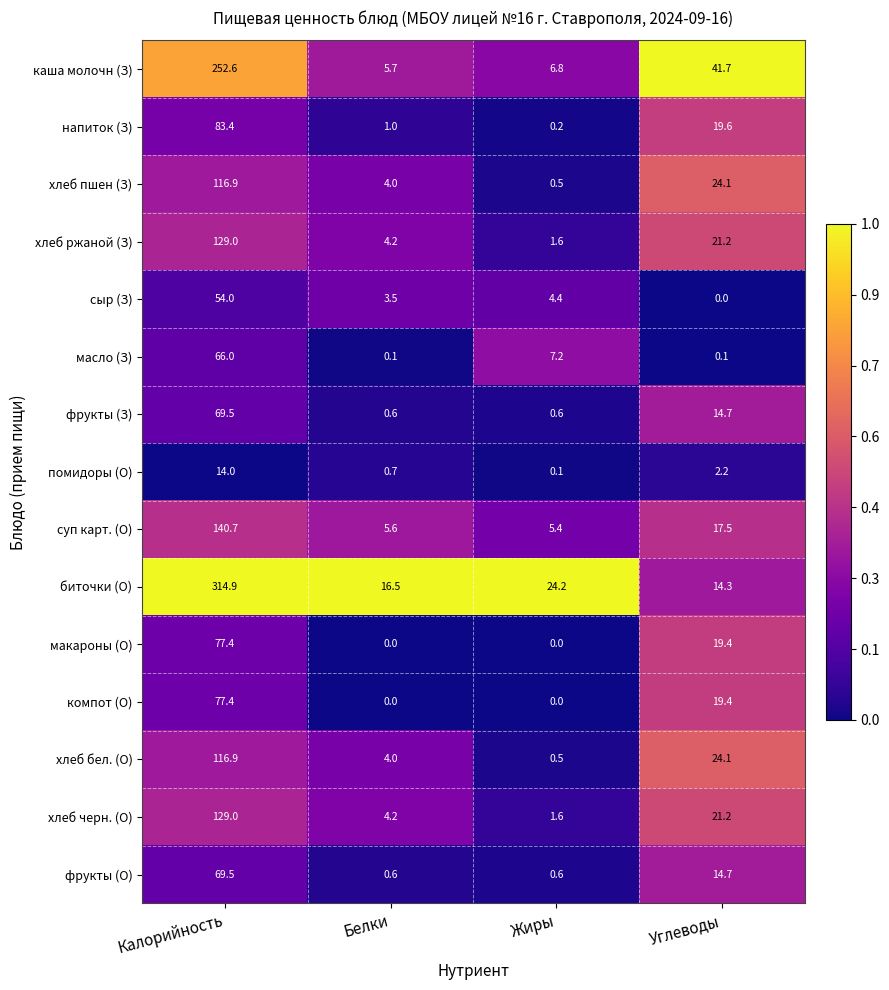

Which series has the largest range (max minus min)?

биточки (О)